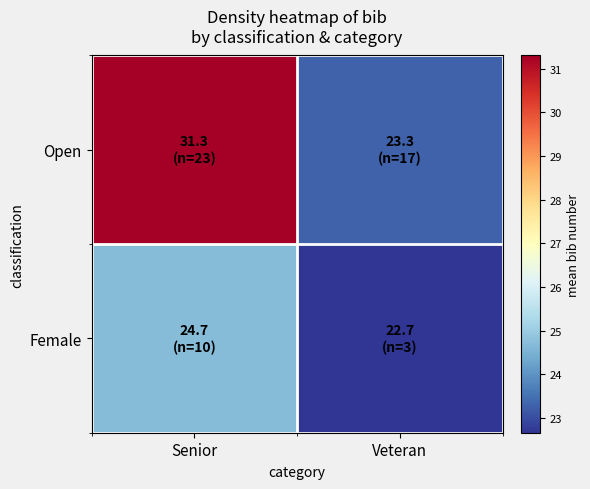

Which has a higher value, Senior or Veteran?

Senior